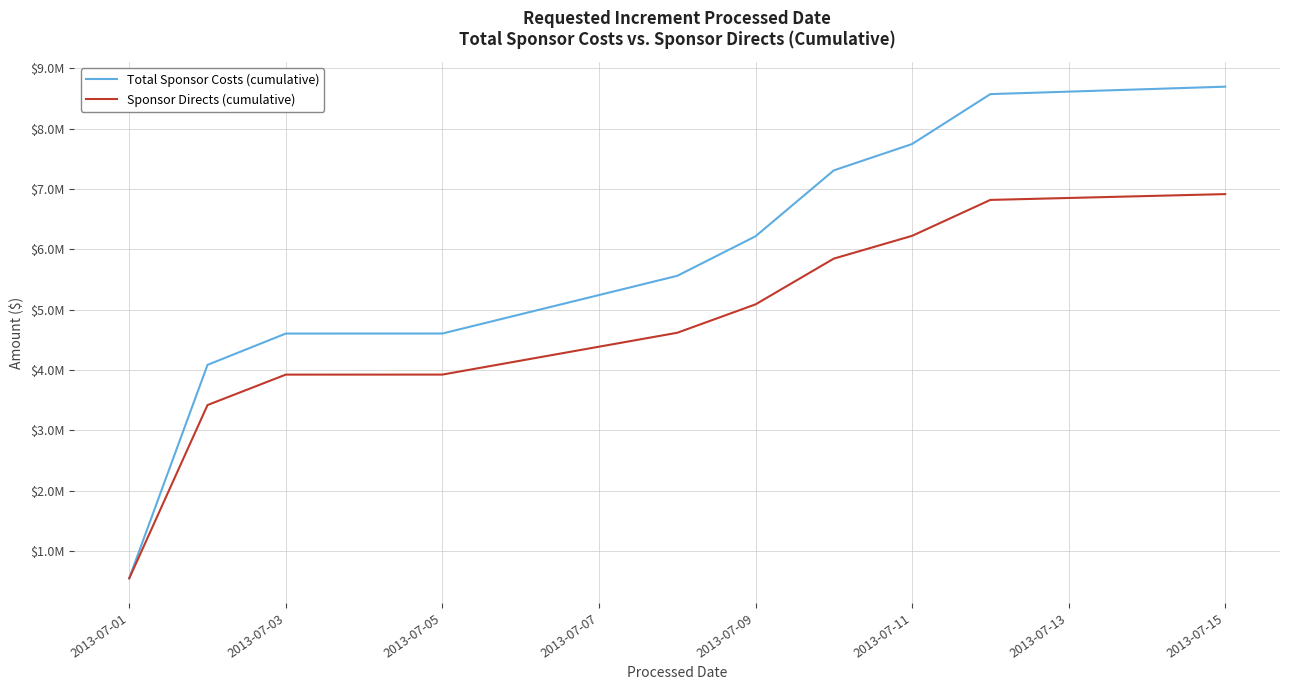

What is the sum of all Sponsor Directs (cumulative) values?

47306070